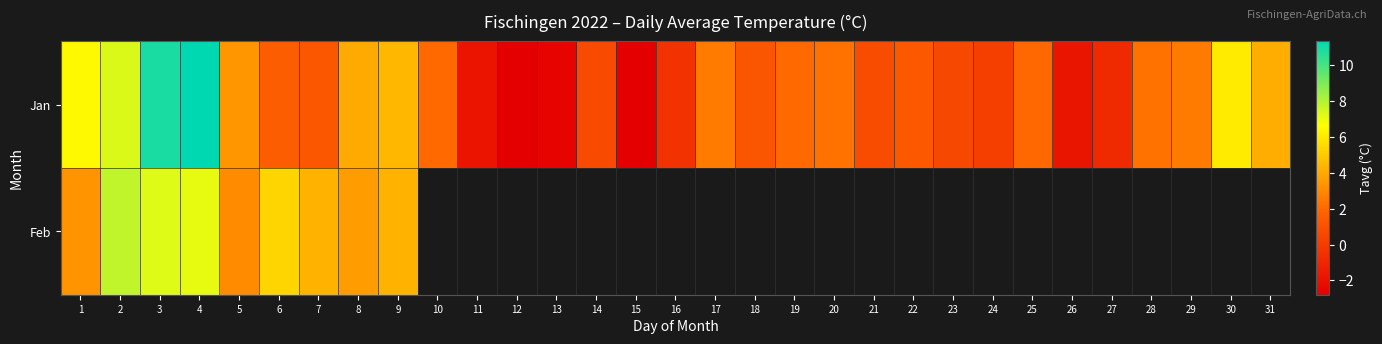

What is the total value across all series at 8?

7.6